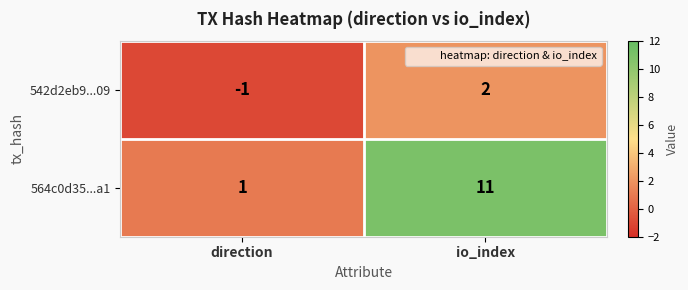

Reading left to right, extract all data points from this chart.

542d2eb9...09: -1	2
564c0d35...a1: 1	11